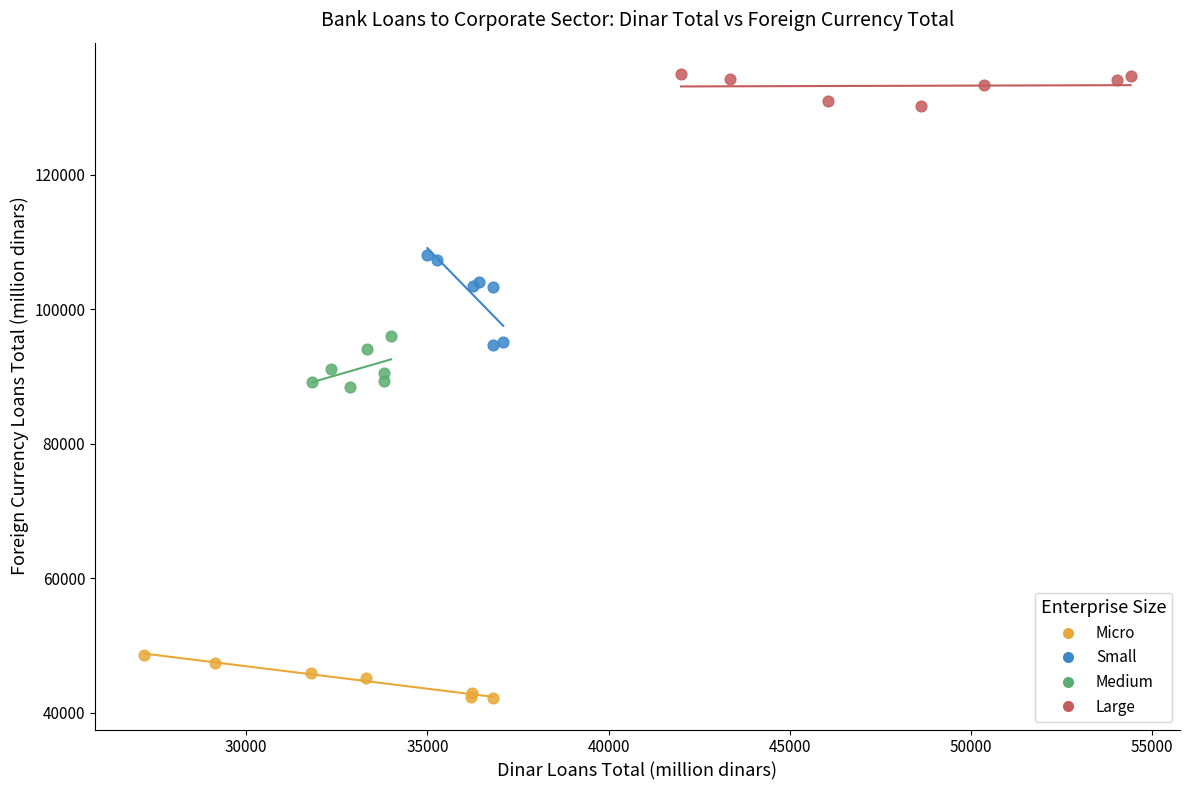

Which series contains the lowest Y value?

Micro